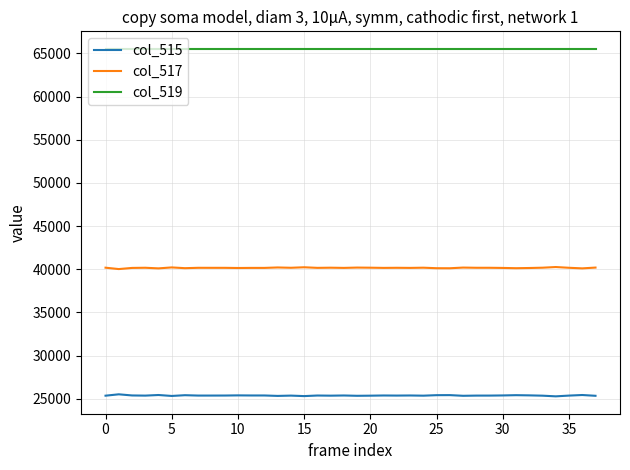

Rank the series by their maximum value, from highest to lowest.

col_519, col_517, col_515